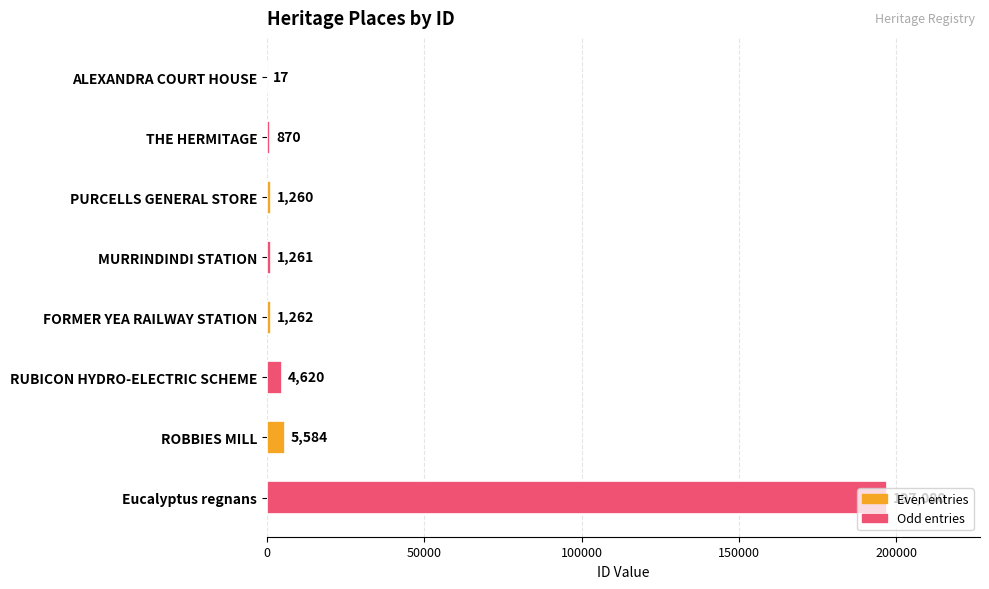

What is the maximum value shown in the chart?

197080